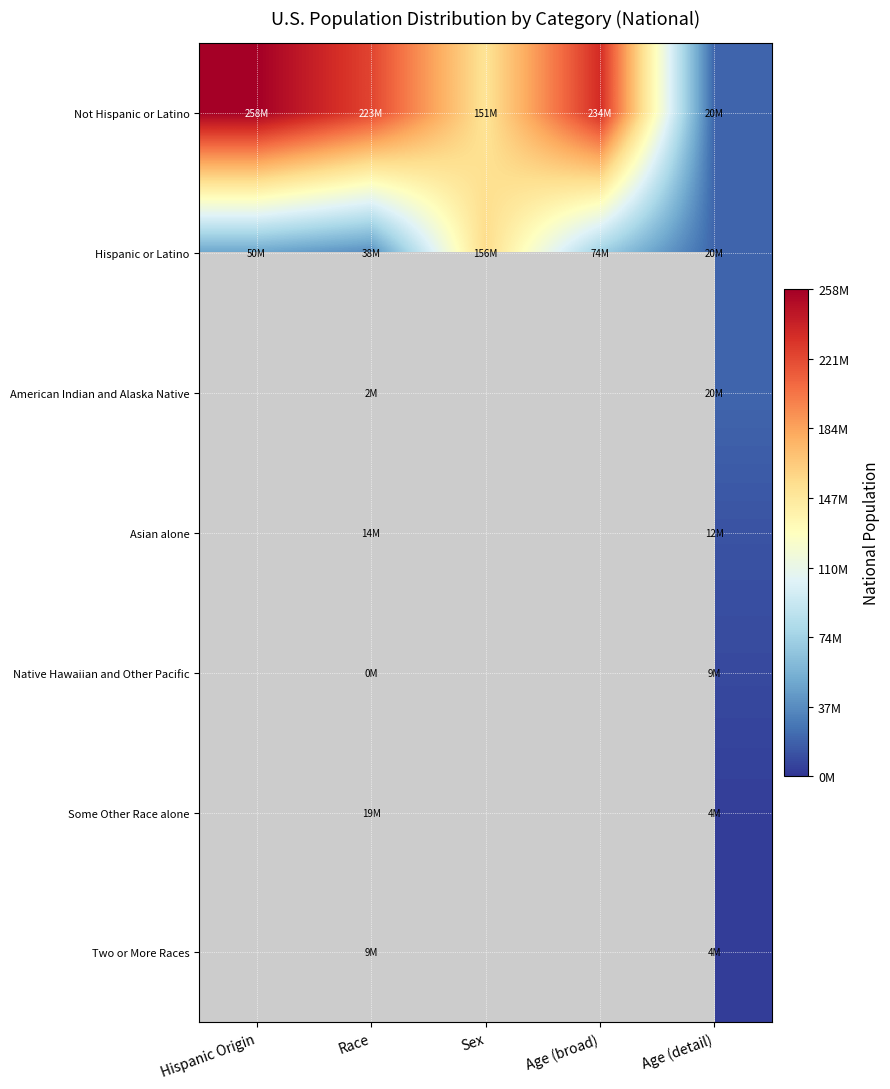

Which has a higher value, Sex or Hispanic Origin?

Hispanic Origin